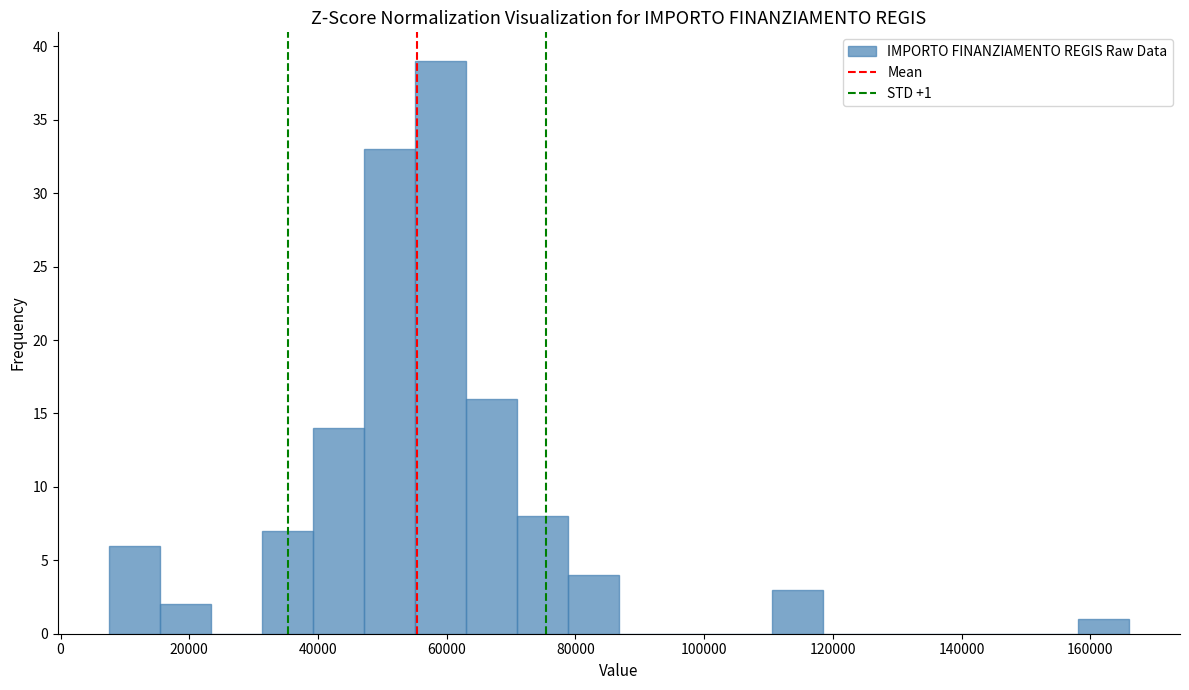

Around what value on the x-axis is the tallest bar? Give the approximate position of its centre, as read against the axis.

60000